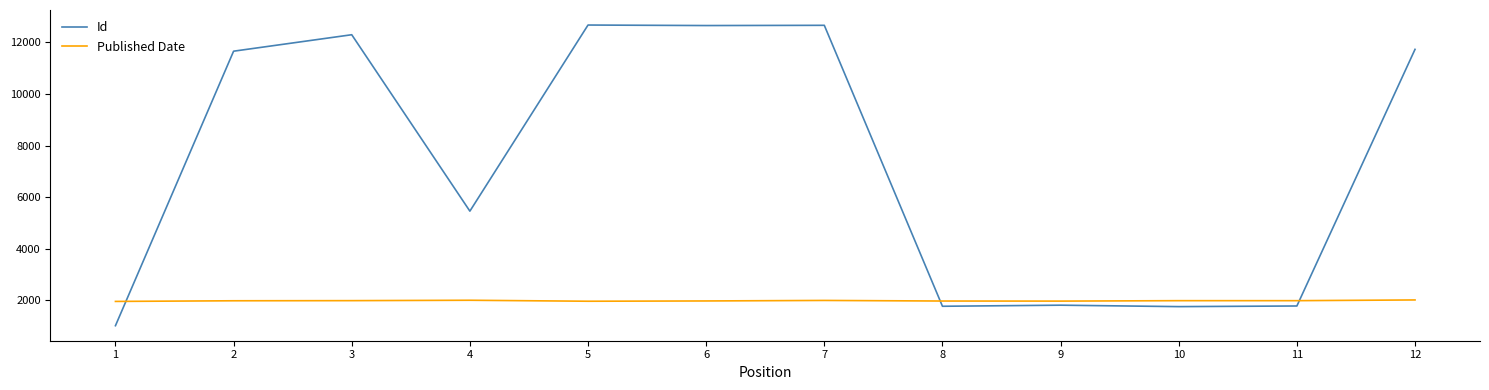

Between 2 and 4, which series saw the biggest shift?

Id